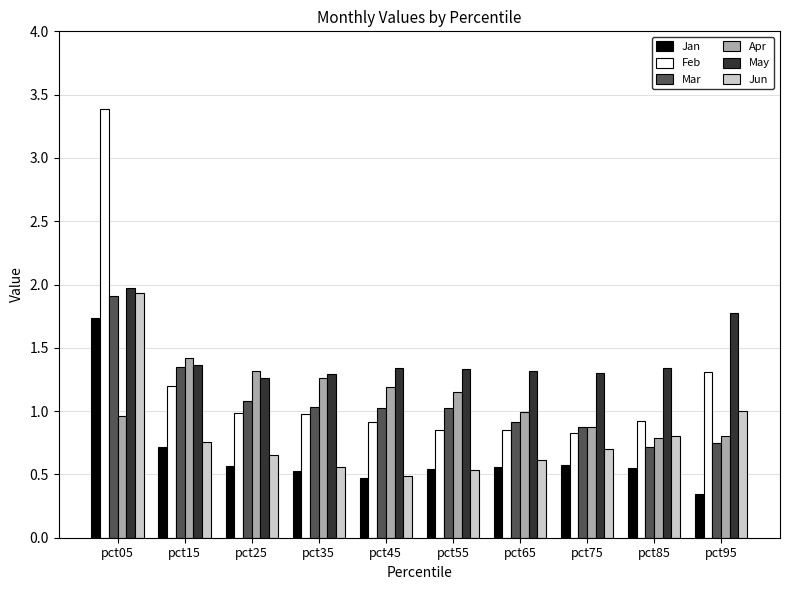

What are all the series names shown in the legend?

Jan, Feb, Mar, Apr, May, Jun